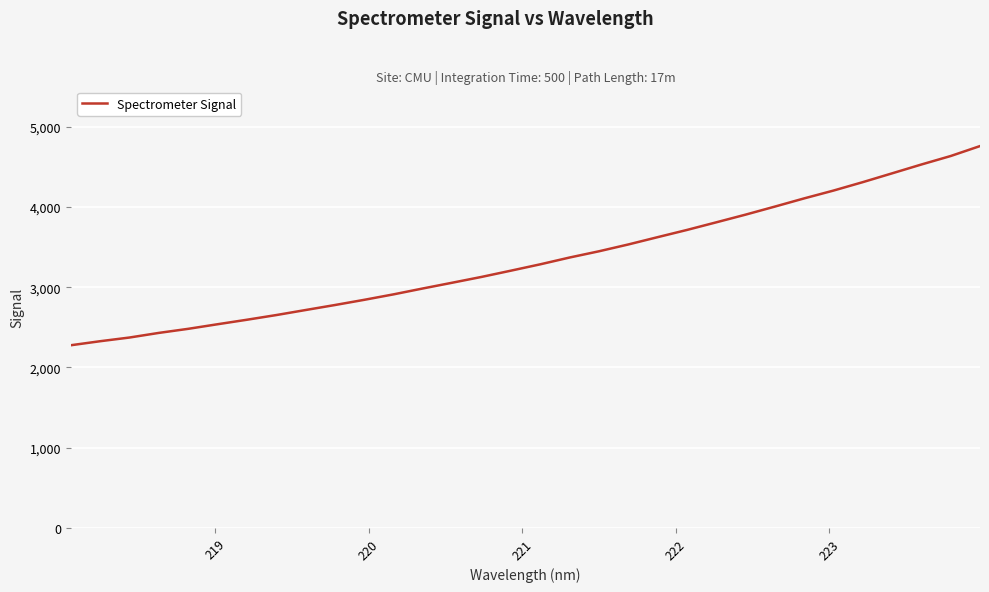

What is the difference between the maximum and minimum values?

2482.0